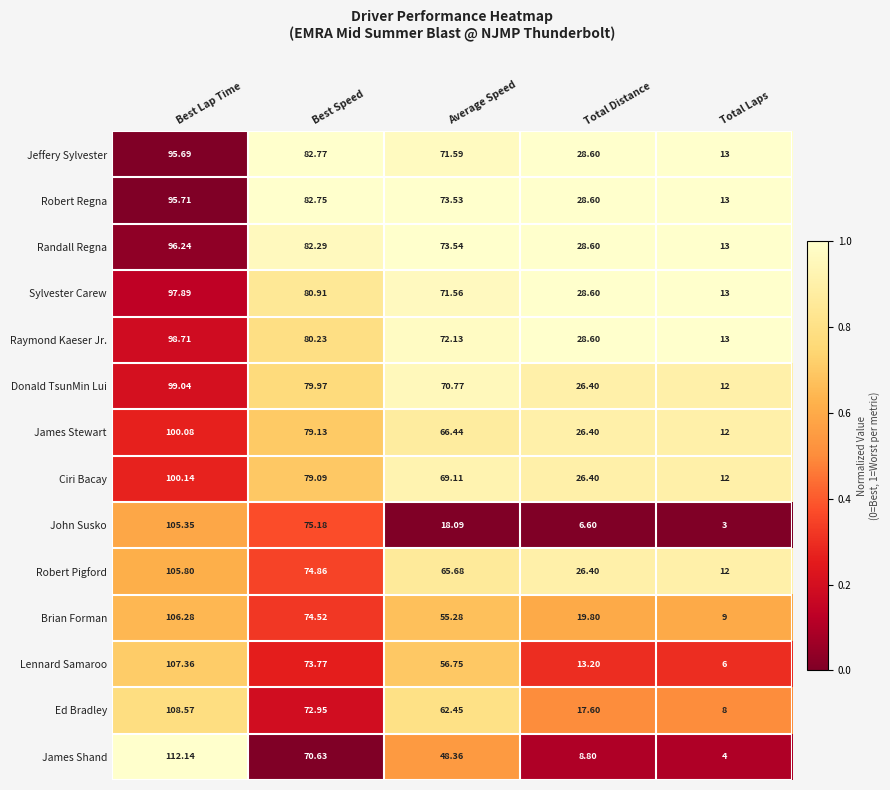

Where does the Brian Forman series first go above 55?

Best Lap Time